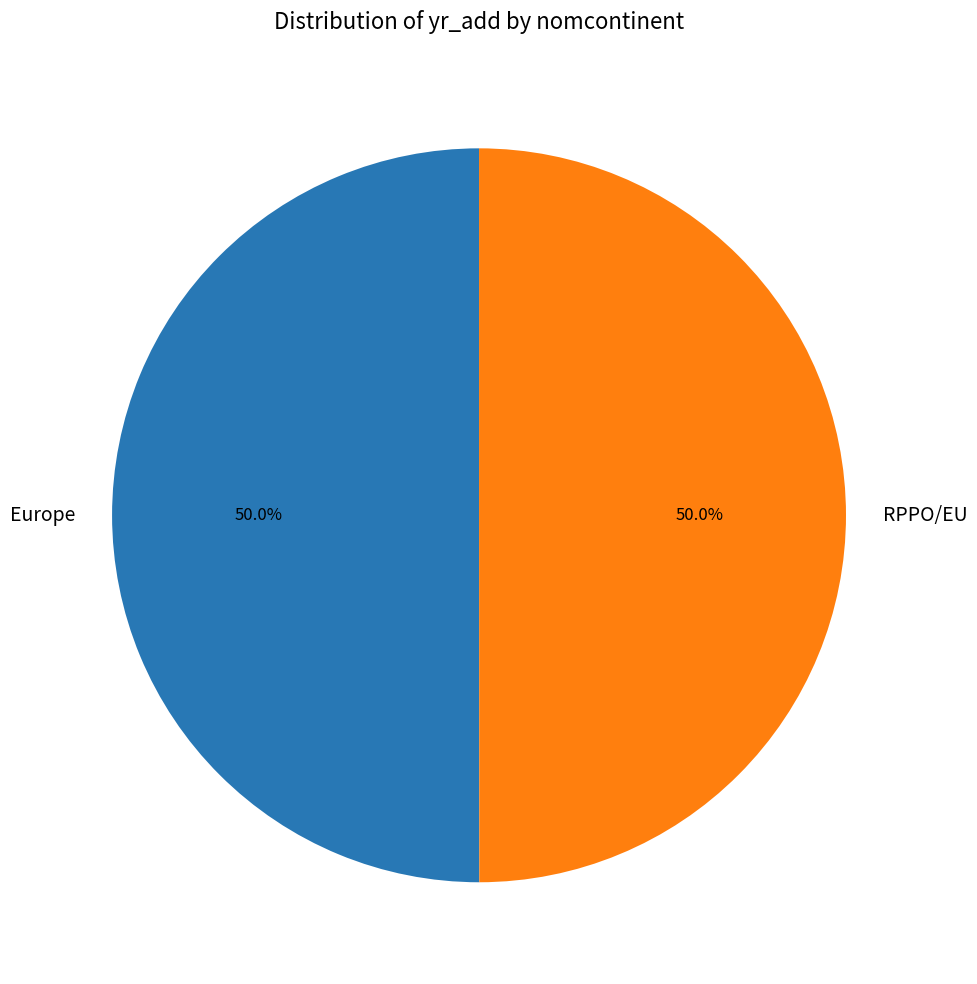

To the nearest percent, what portion does Europe represent?

50%